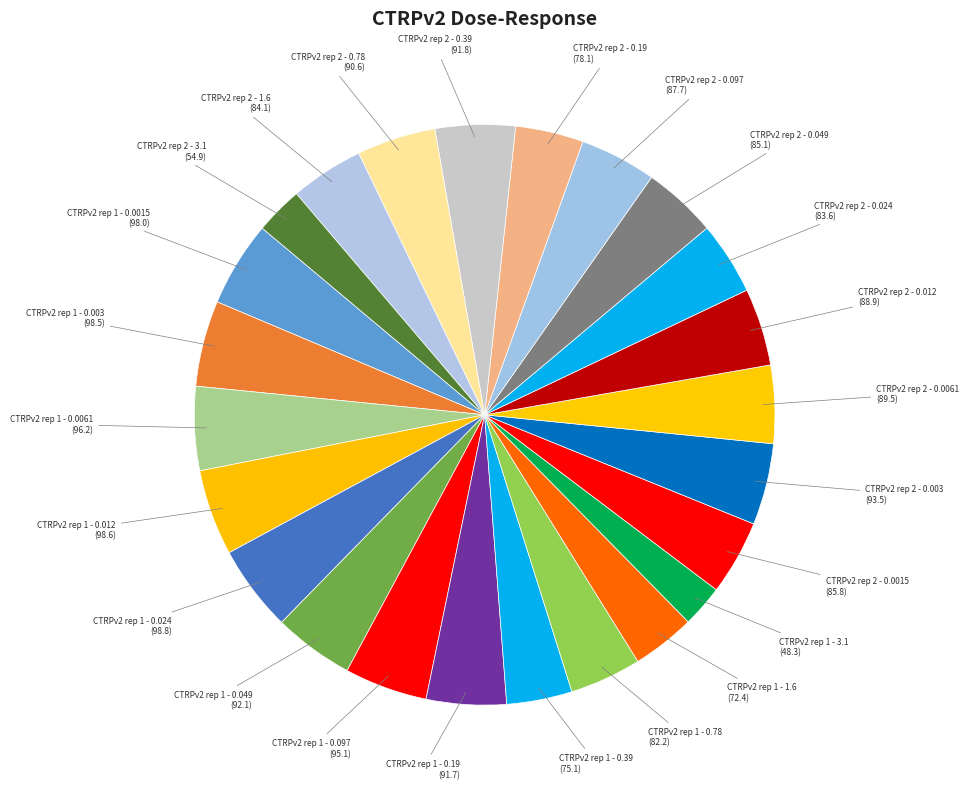

Combined, do CTRPv2 rep 2 - 0.19 and CTRPv2 rep 1 - 0.0061 account for over 50%?

No